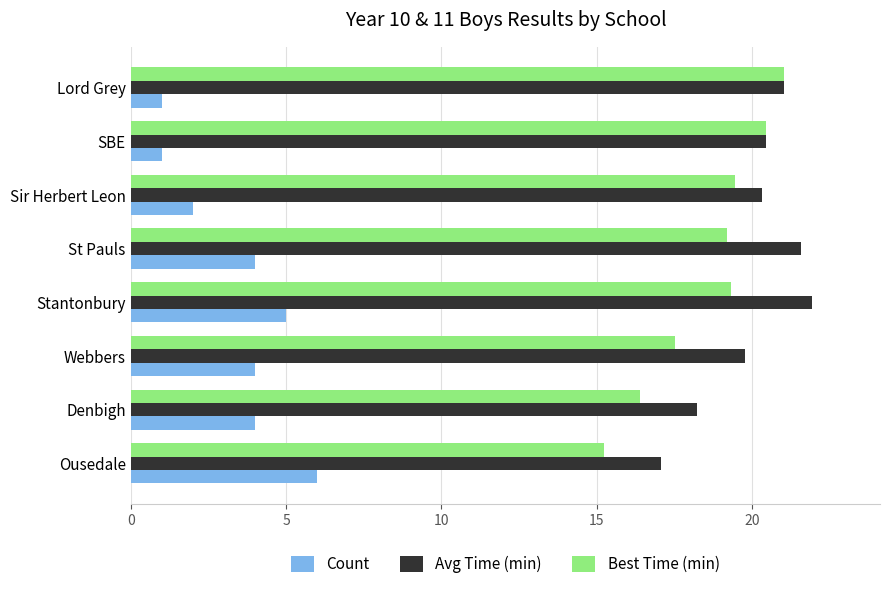

What is the total value across all series at Ousedale?

38.3